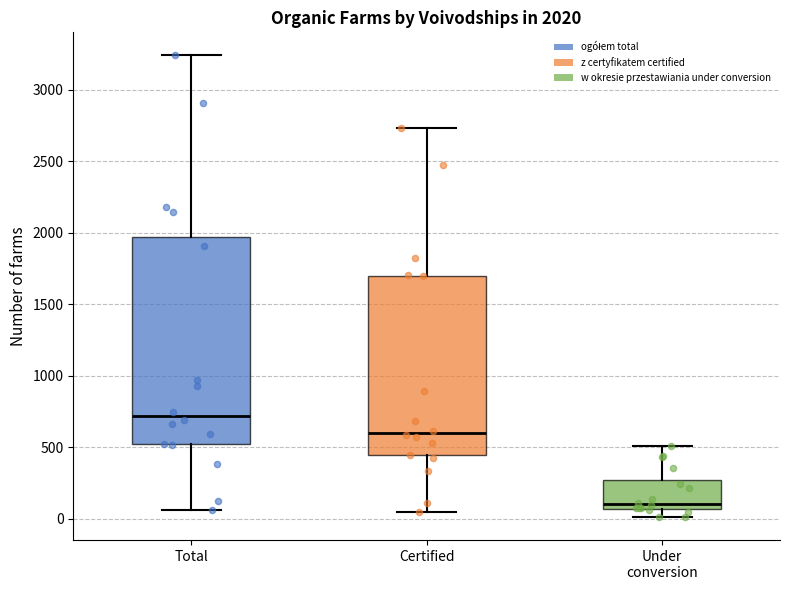

Which box is the tallest, from its lower edge to its upper edge?

Total